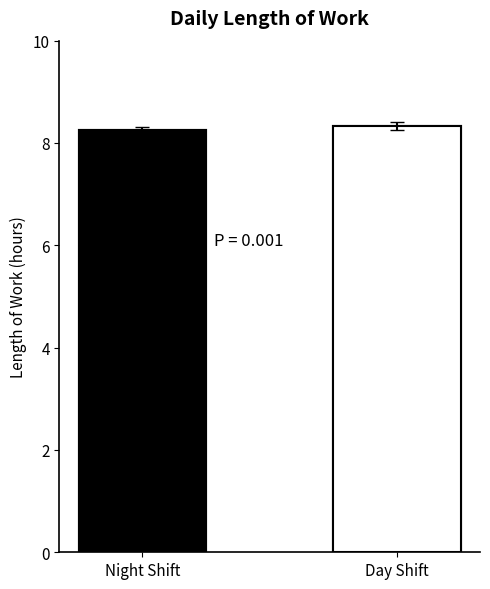

Does the chart contain any negative values?

No